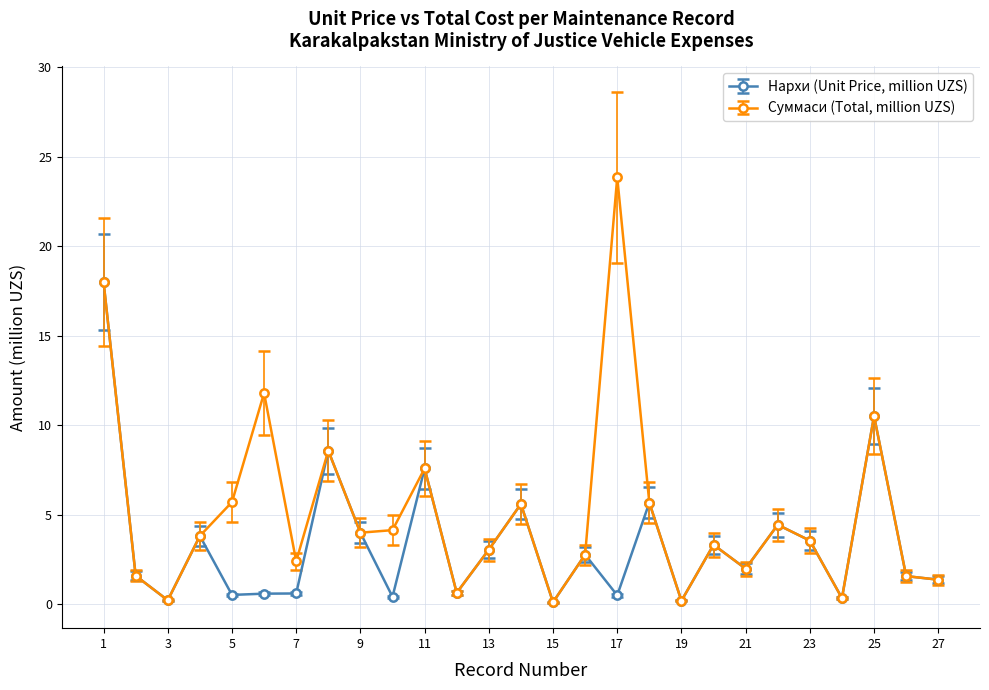

True or false: Нархи (Unit Price, million UZS) has more than 1 points higher than both neighbors.

True